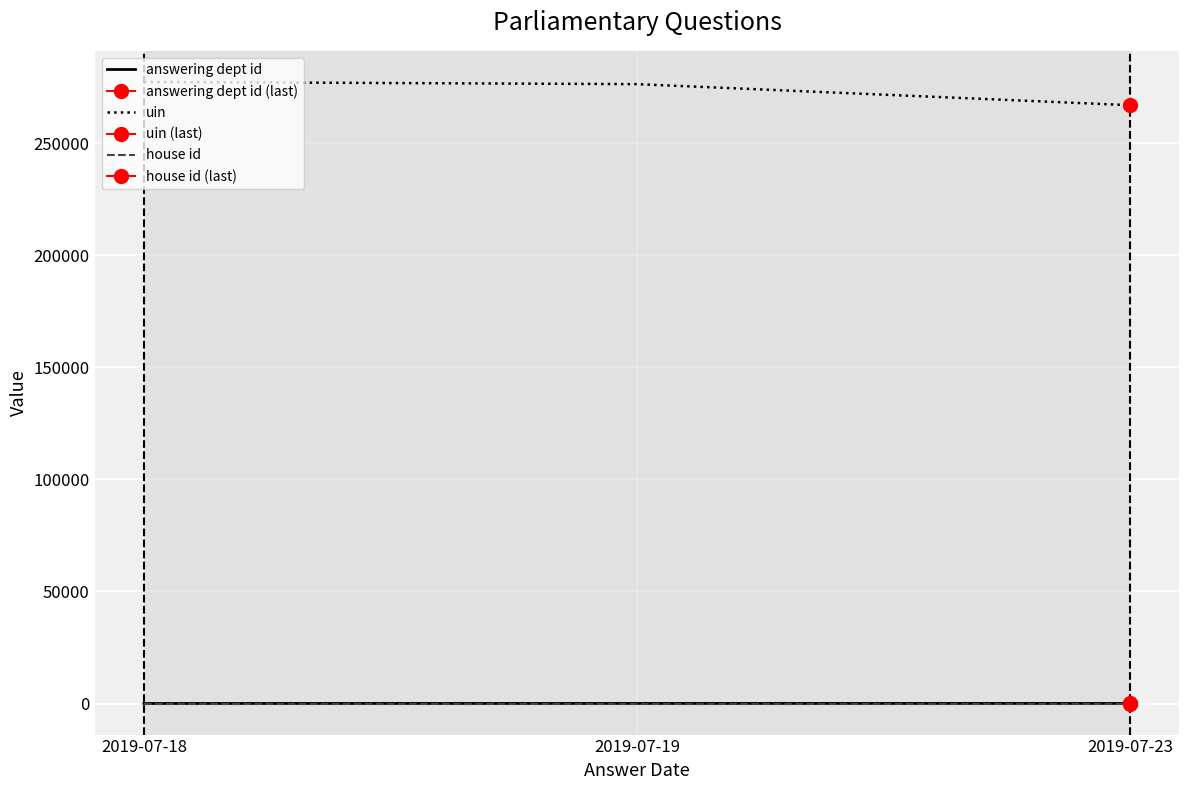

Reading left to right, extract all data points from this chart.

answering dept id: 2019-07-18=14	2019-07-19=29	2019-07-23=31
uin: 2019-07-18=277264	2019-07-19=276269	2019-07-23=266884
house id: 2019-07-18=1	2019-07-19=1	2019-07-23=1